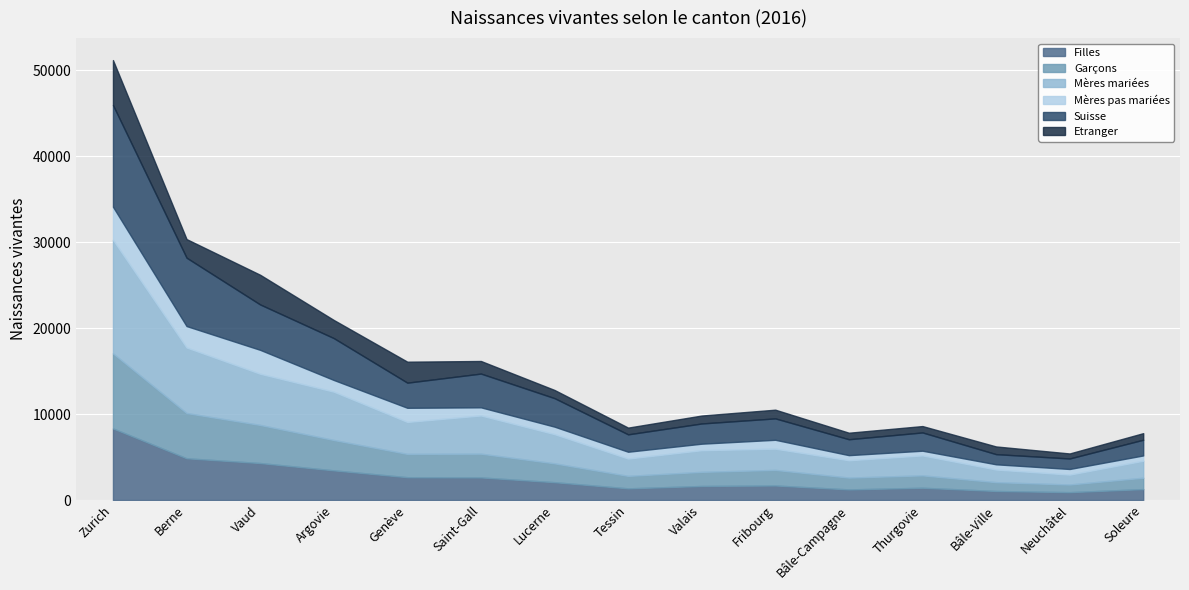

What is the maximum value for Filles?

8325